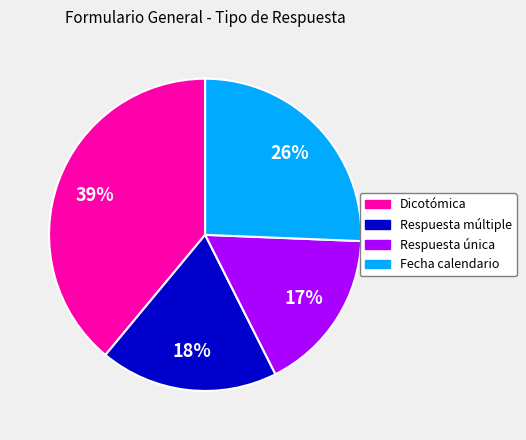

Rank the categories by value from lowest to highest.

Respuesta única, Respuesta múltiple, Fecha calendario, Dicotómica